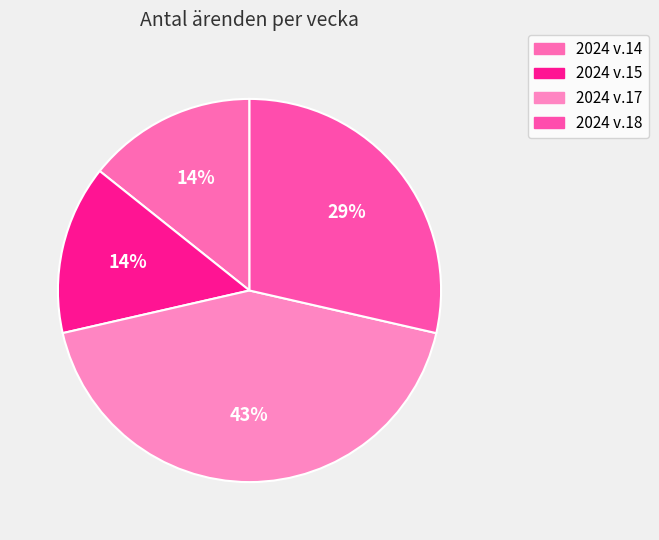

How many slices are in this pie chart?

4